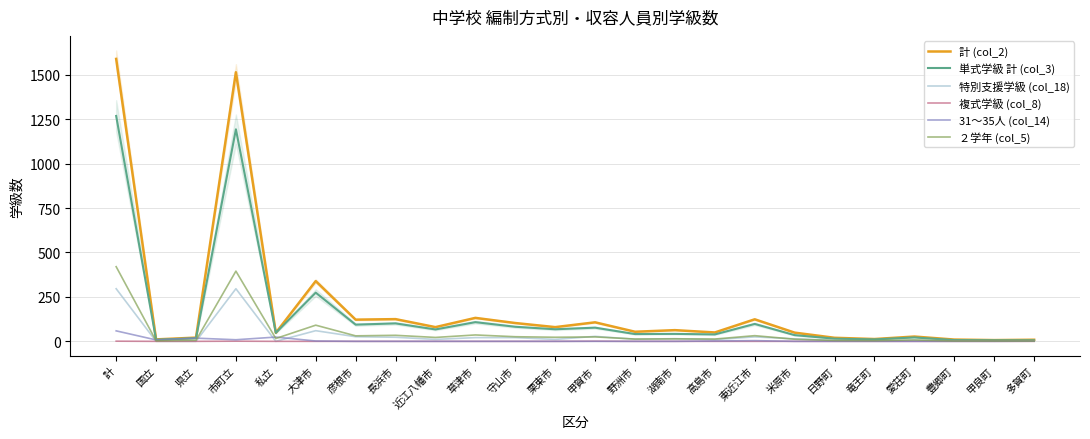

Rank the categories by 31～35人 (col_14) value from lowest to highest.

彦根市, 長浜市, 近江八幡市, 草津市, 守山市, 栗東市, 甲賀市, 野洲市, 湖南市, 米原市, 日野町, 竜王町, 愛荘町, 豊郷町, 甲良町, 多賀町, 大津市, 高島市, 東近江市, 国立, 市町立, 県立, 私立, 計